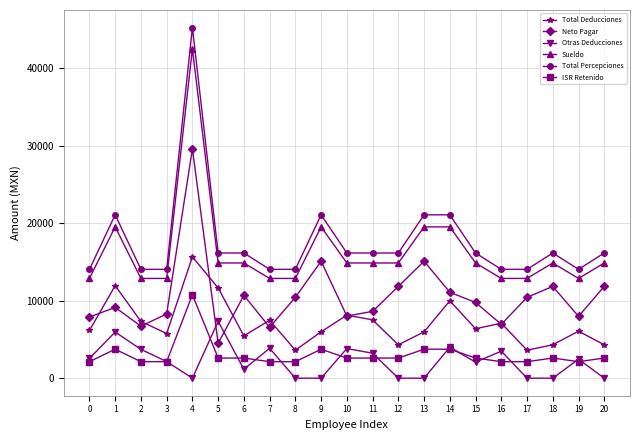

True or false: Total Percepciones and Sueldo cross at least once.

False